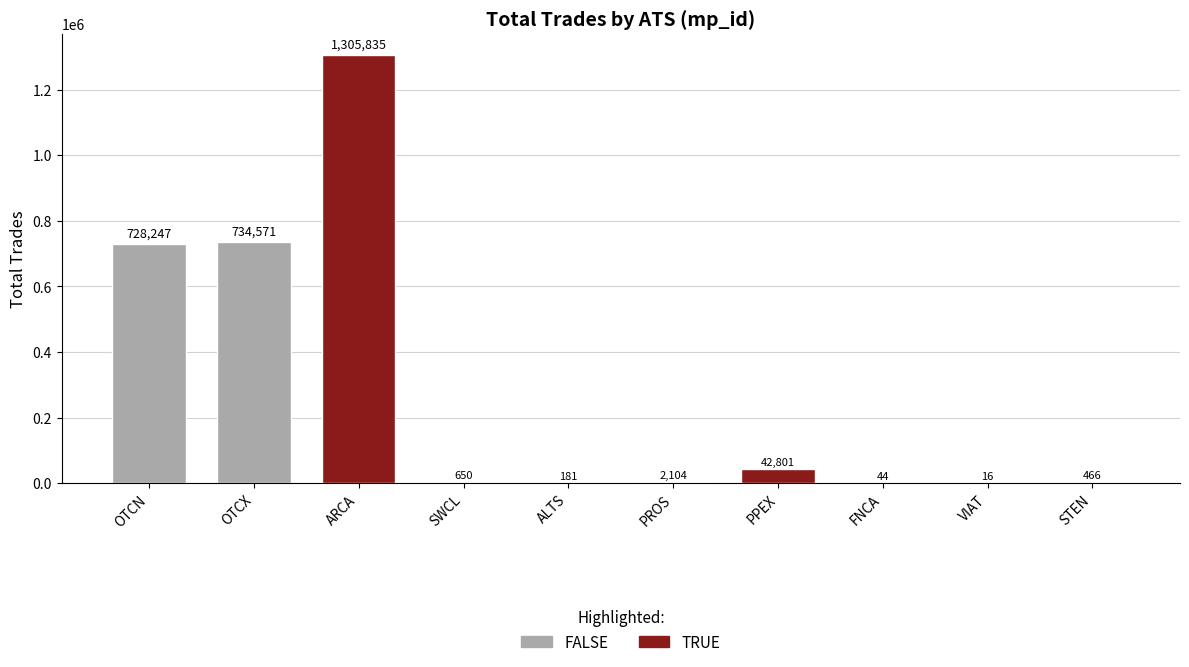

Which category has the highest value across all series?

ARCA